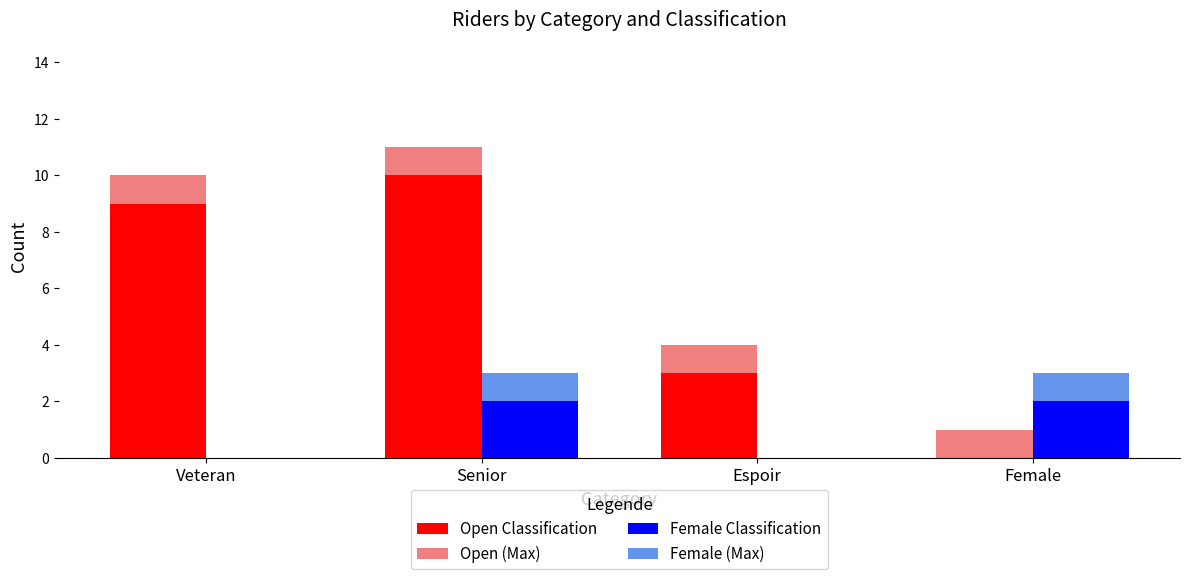

What are all the series names shown in the legend?

Open Classification, Open (Max), Female Classification, Female (Max)